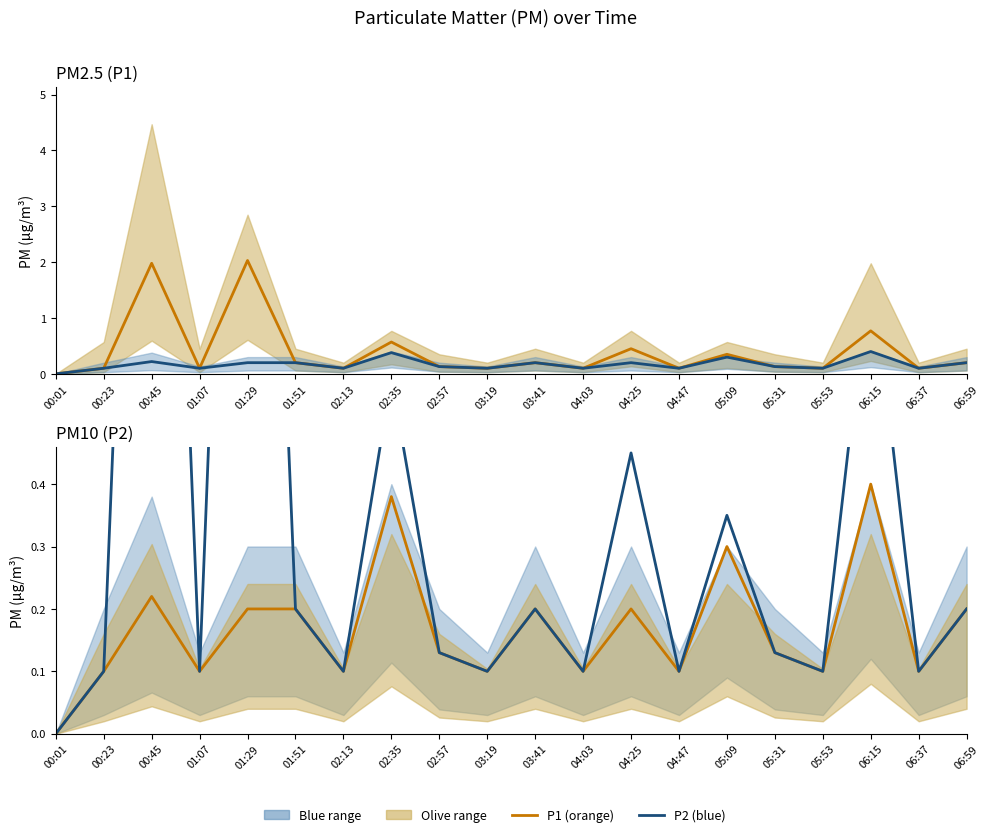

True or false: P1 and P2 intersect in this chart.

False